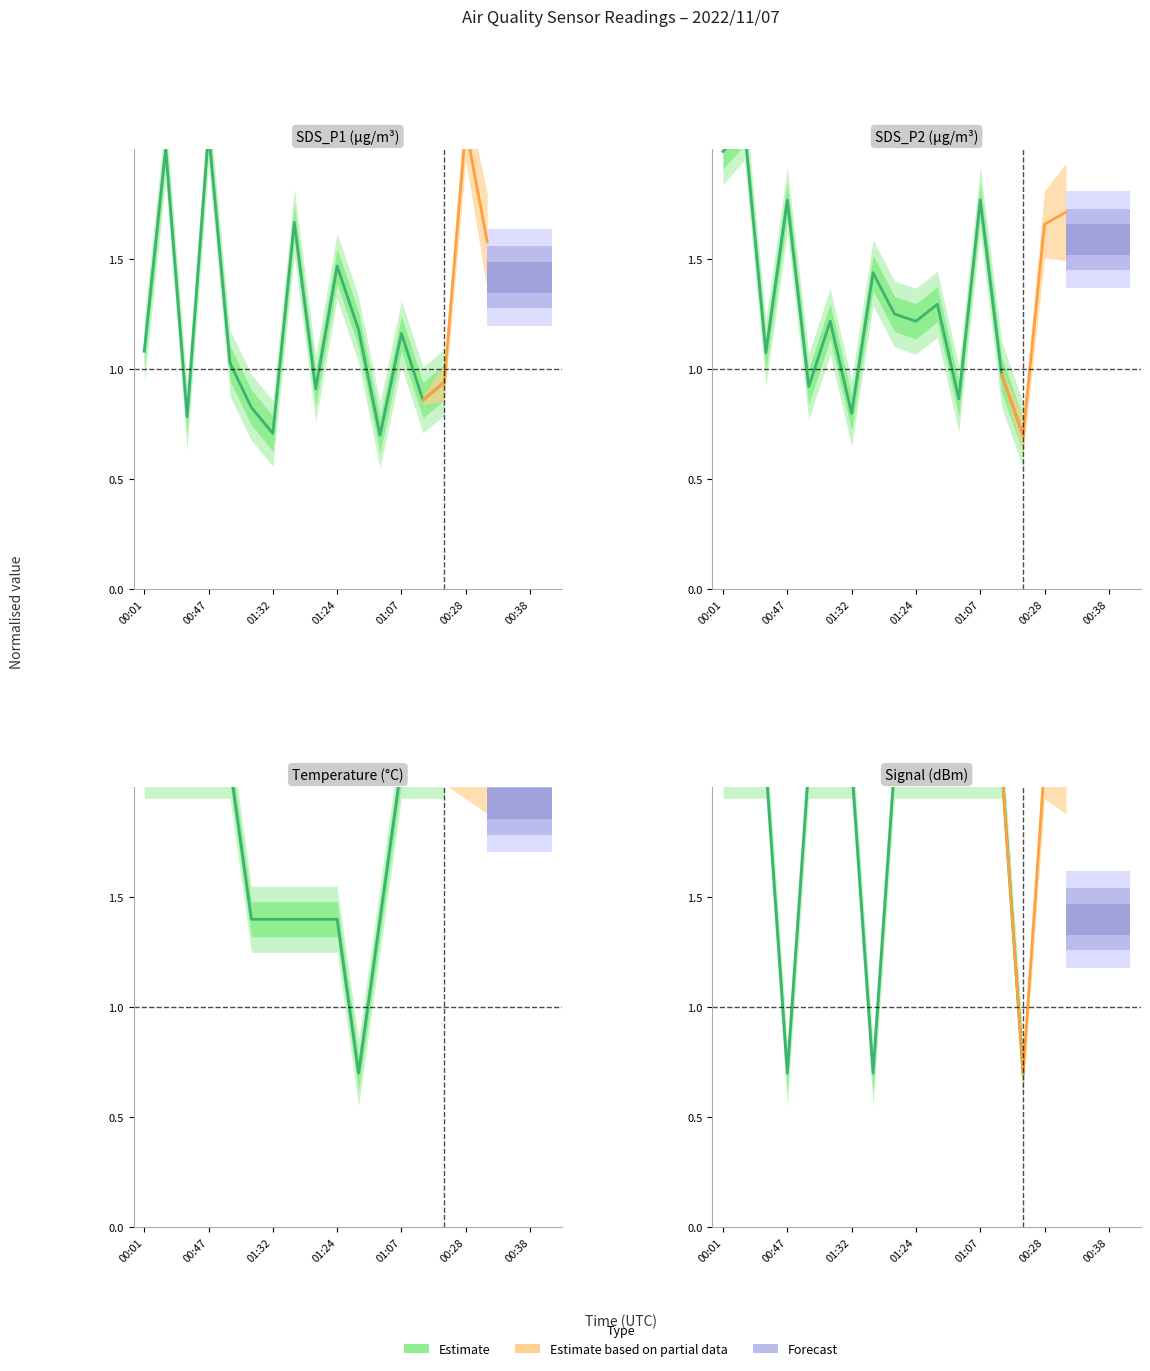

What position from the left is 13?

14